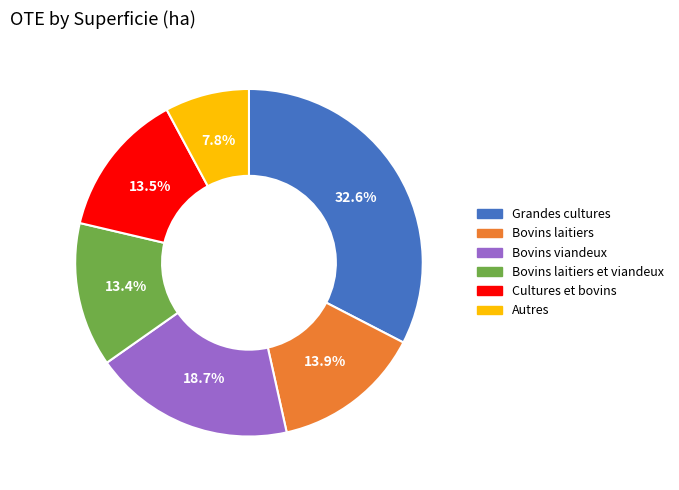

To the nearest percent, what is the combined percentage of Bovins laitiers and Cultures et bovins?

27%